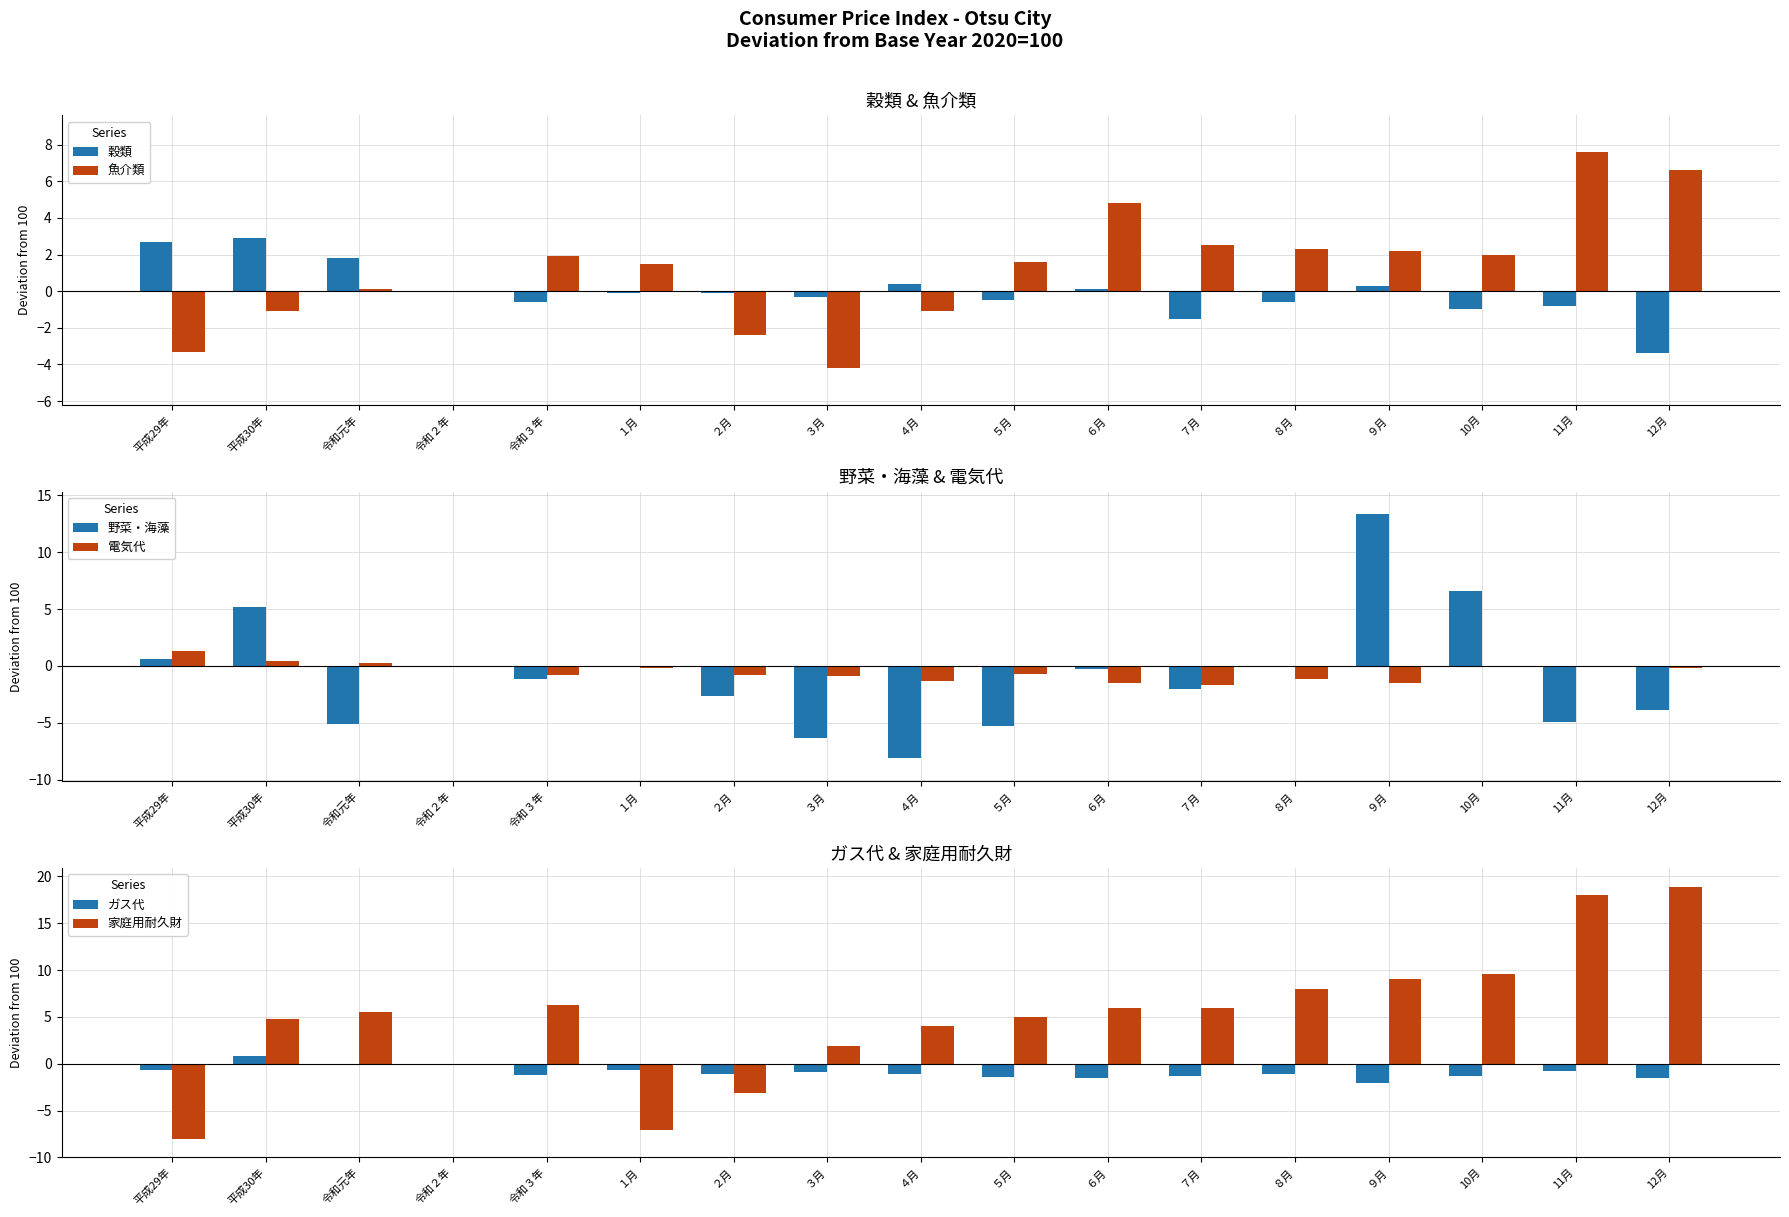

Between ８月 and 10月, which series saw the biggest shift?

野菜・海藻